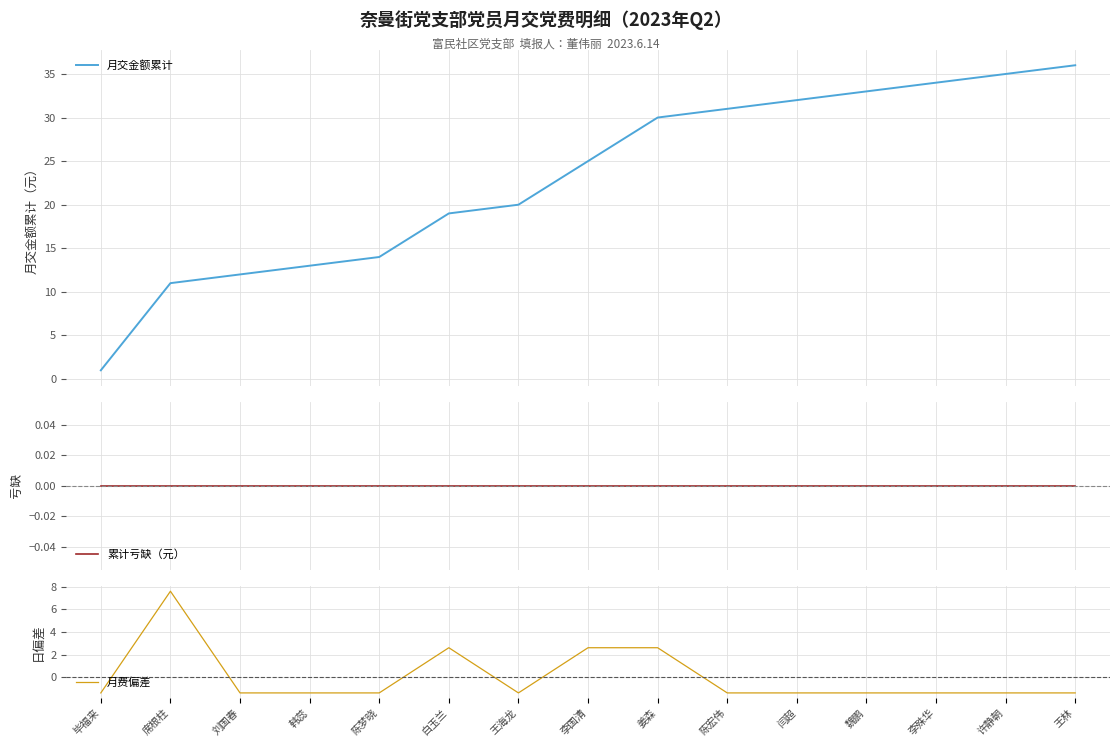

What is the sum of the 月交金额累计 values at 刘国春 and 闫超?

44.0